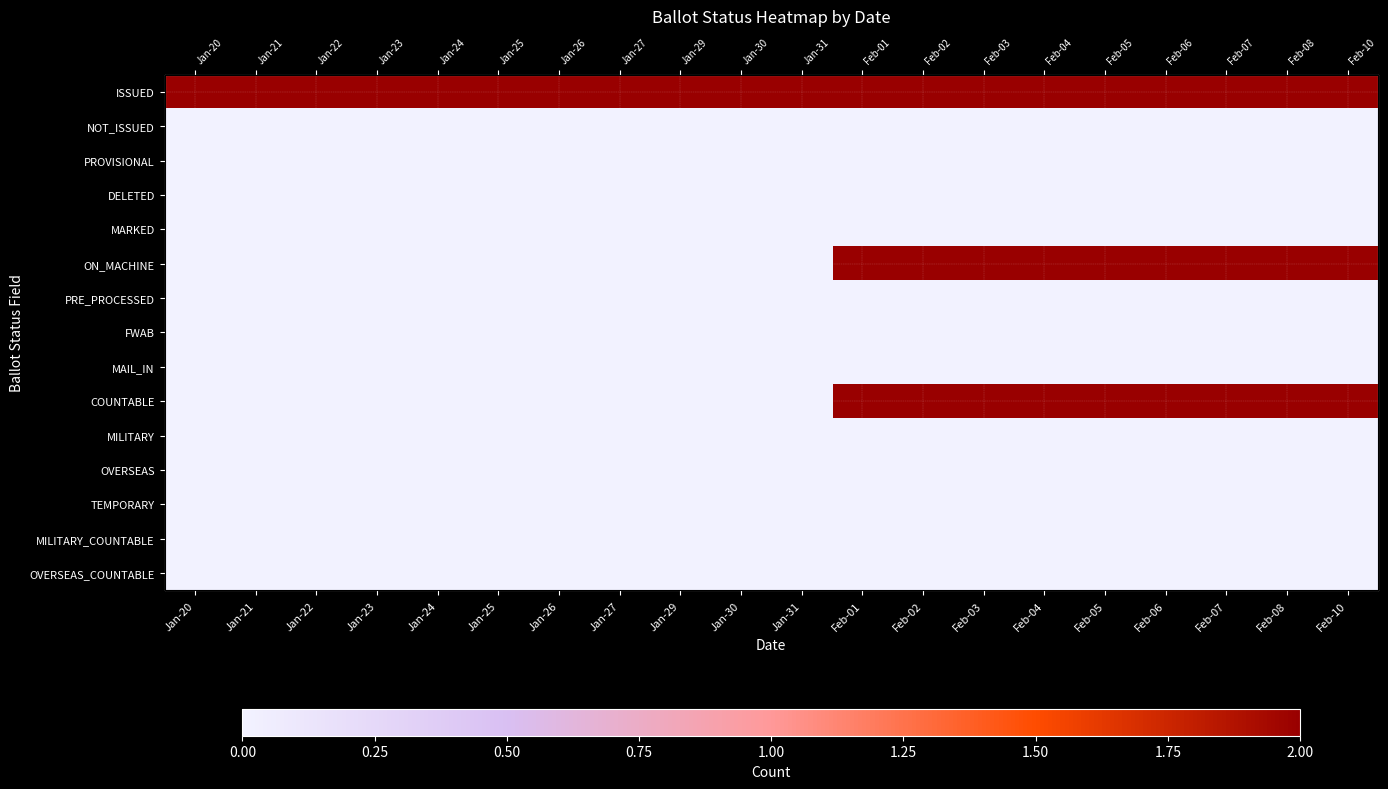

True or false: PROVISIONAL has a value of 0 at Jan-31.

True